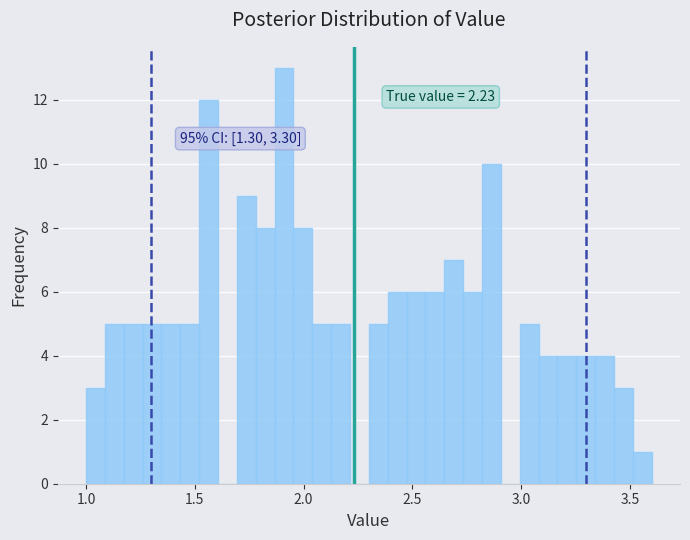

Around what value on the x-axis is the tallest bar? Give the approximate position of its centre, as read against the axis.

1.90